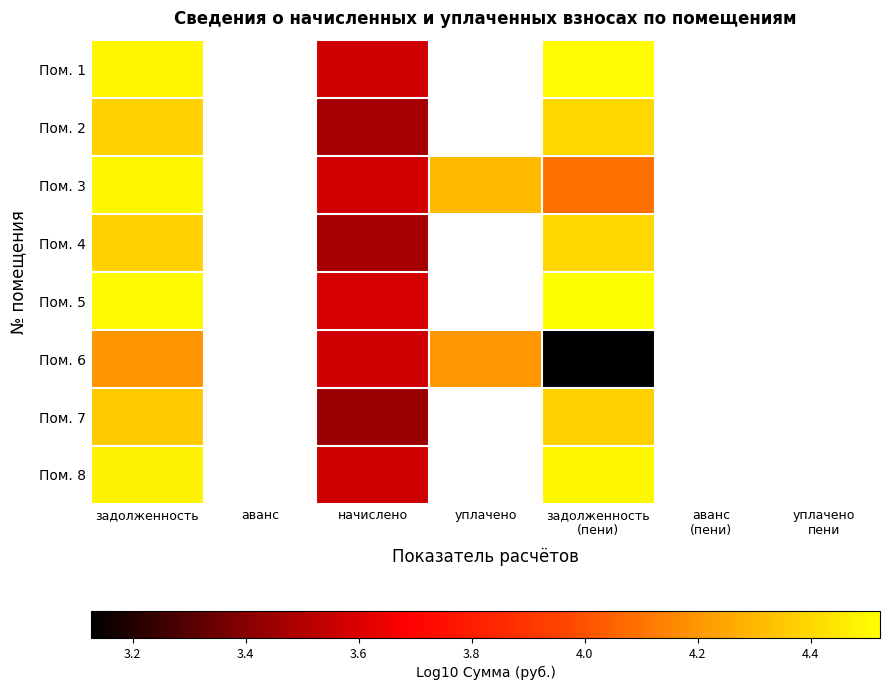

What is the maximum value shown in the chart?

4.5